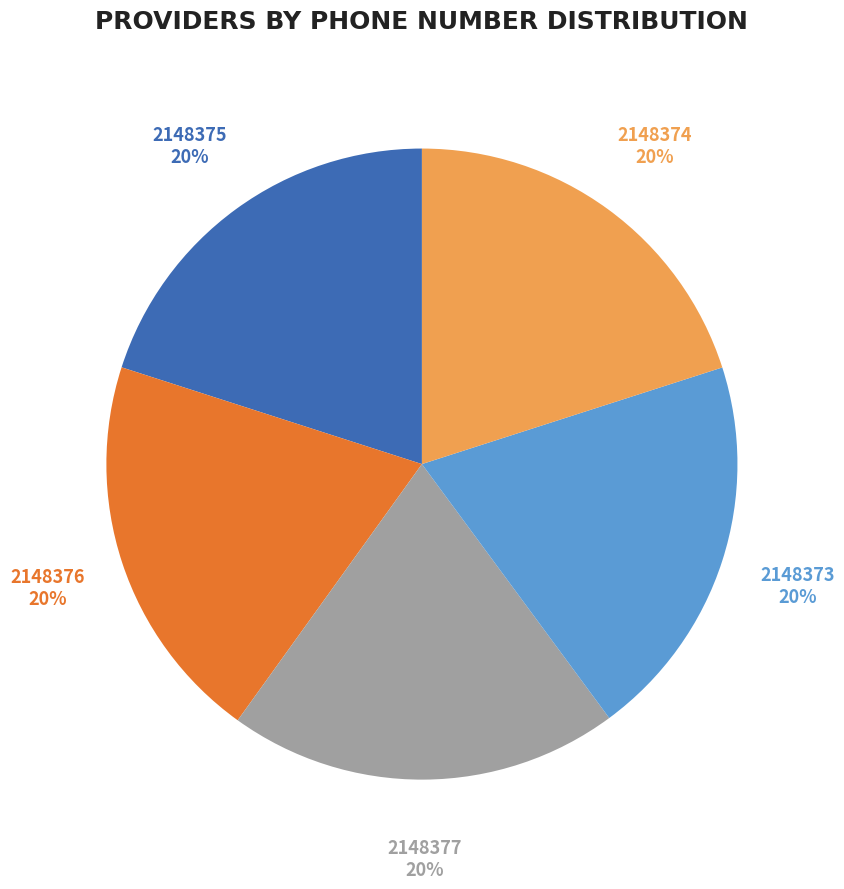

Do 2148376 and 2148374 together represent more than half of the pie?

No